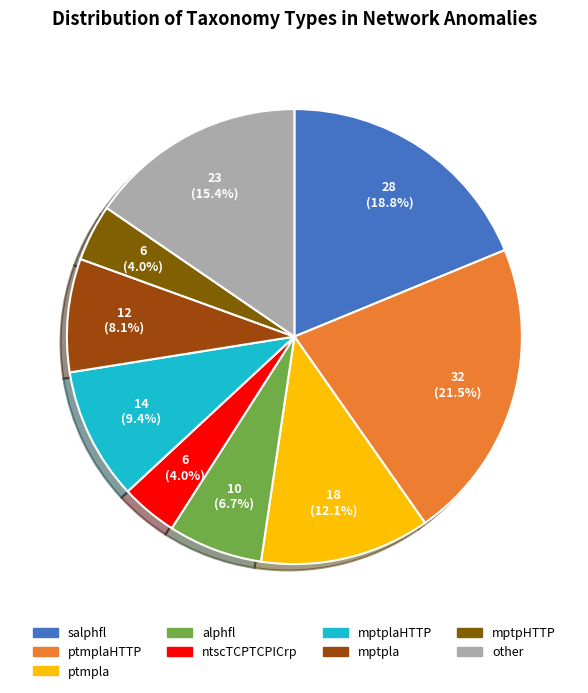

Which category has the biggest portion of the pie?

ptmplaHTTP